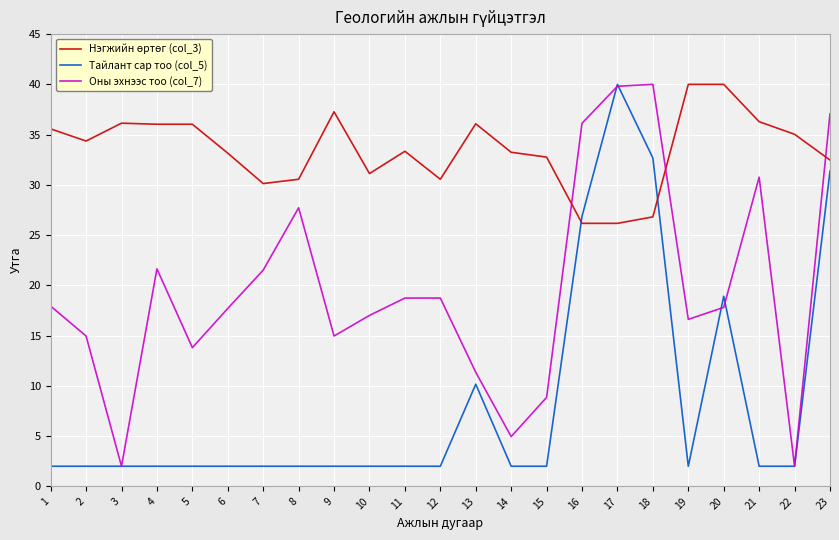

What is the lowest value of the Тайлант сар тоо (col_5) series?

2.0